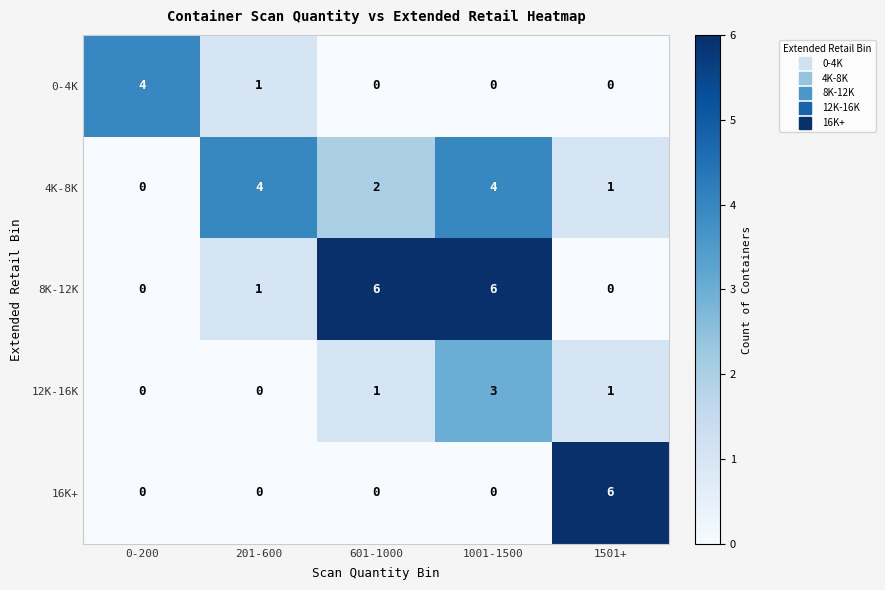

The 16K+ series shows 0 at 0-200. True or false?

True